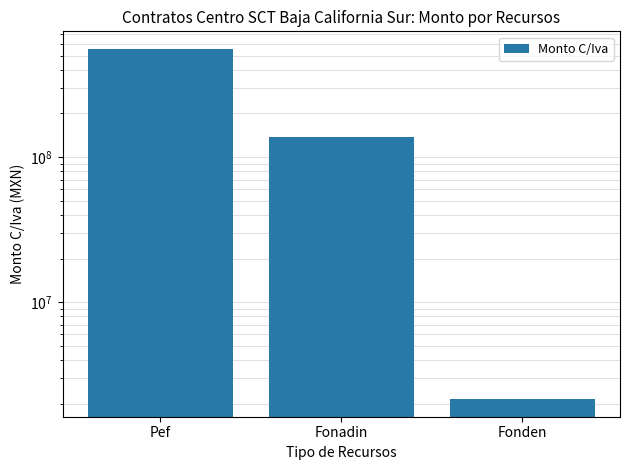

At which category does the chart reach its minimum across all series?

Fonden